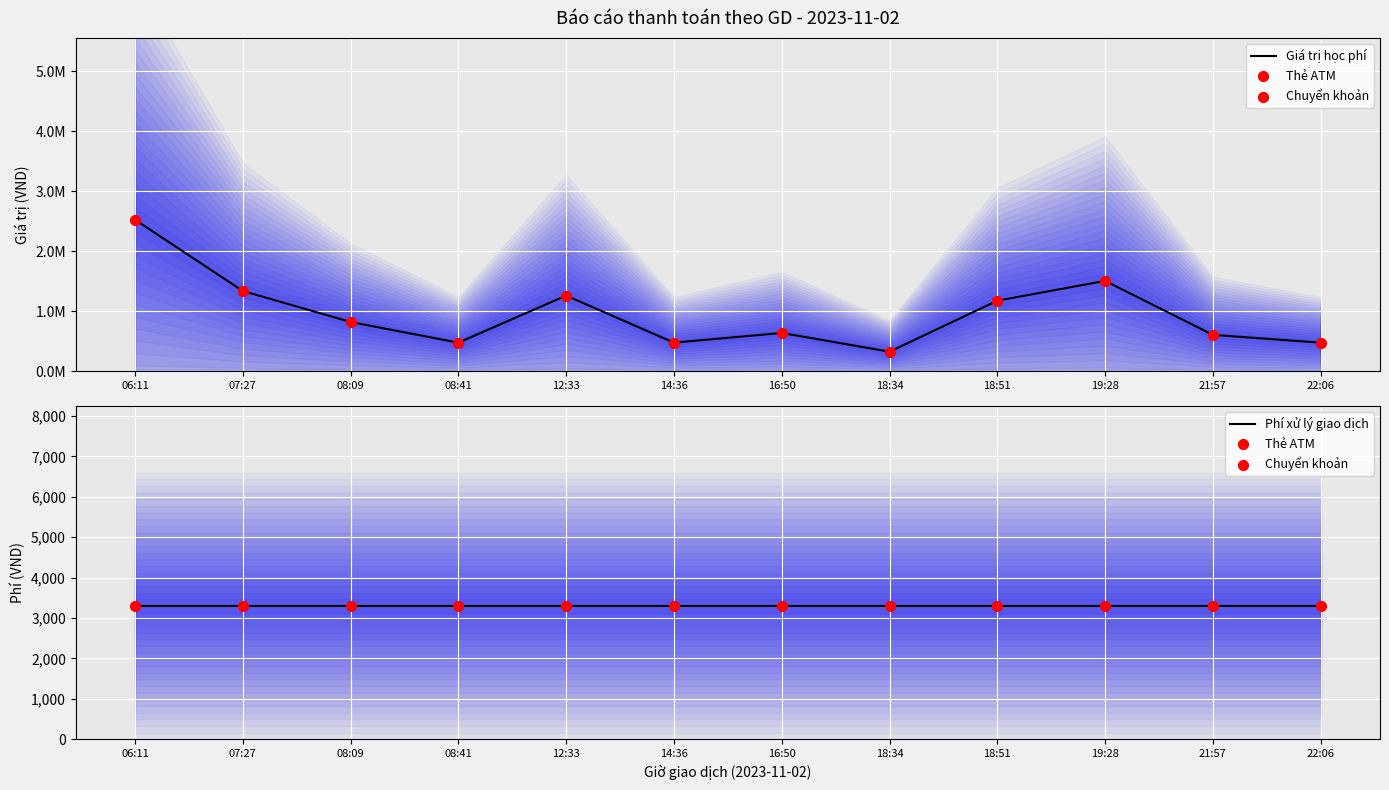

Which series has the largest total across all categories?

Giá trị học phí